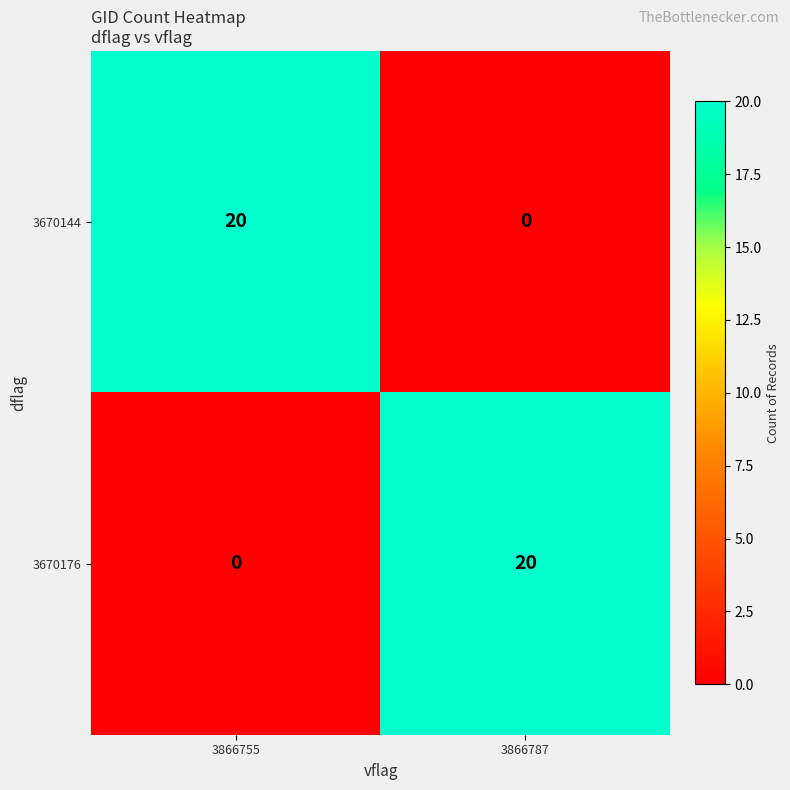

Reading left to right, list all the values displayed in this chart.

3670144: 20	0
3670176: 0	20